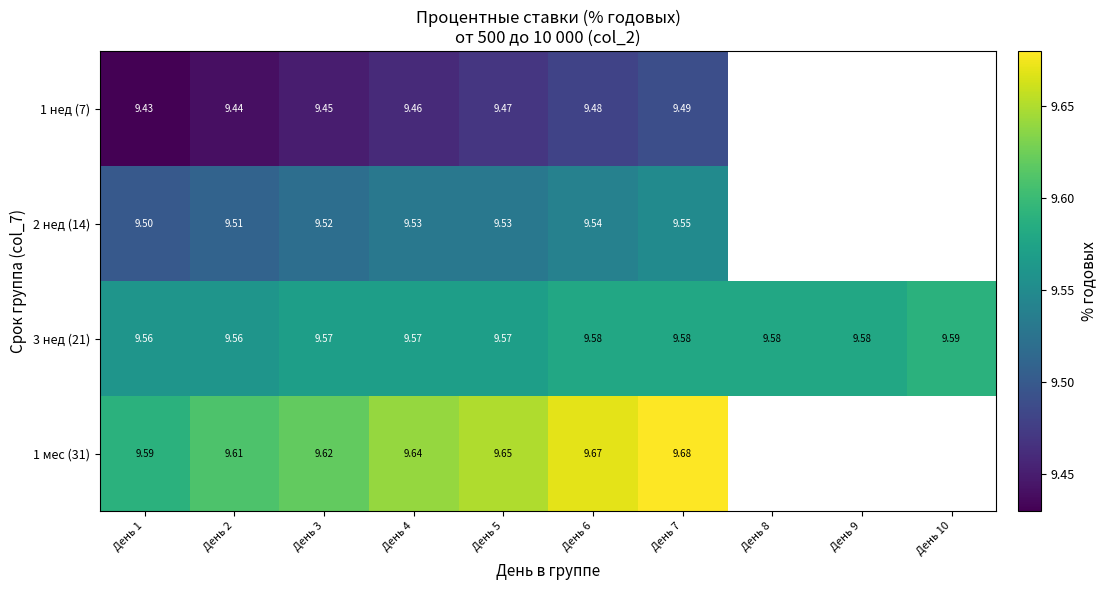

What is the minimum value shown in the chart?

9.4